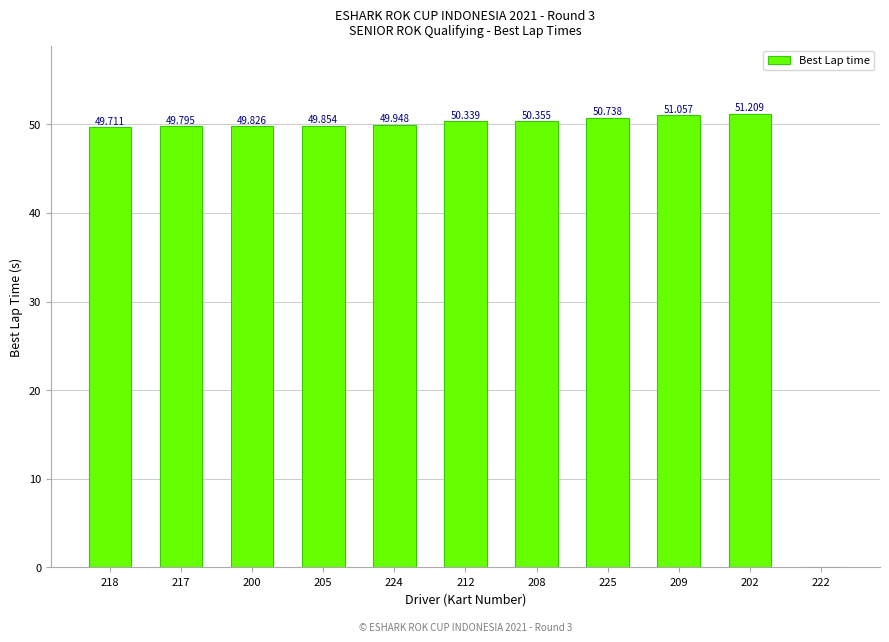

What is the label of the 4th bar from the left?

205